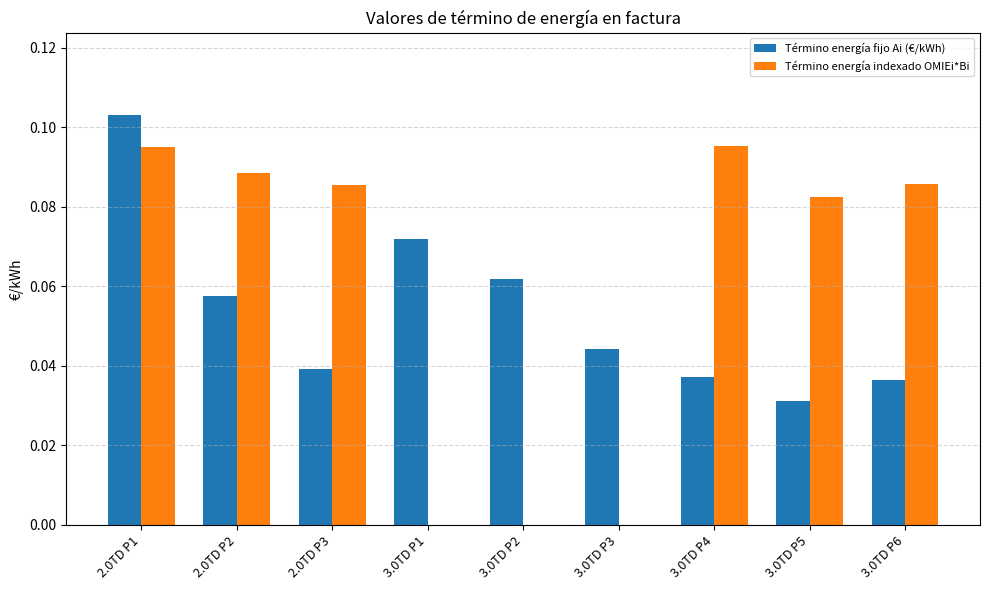

At which category is the sum across all series the highest?

2.0TD P1